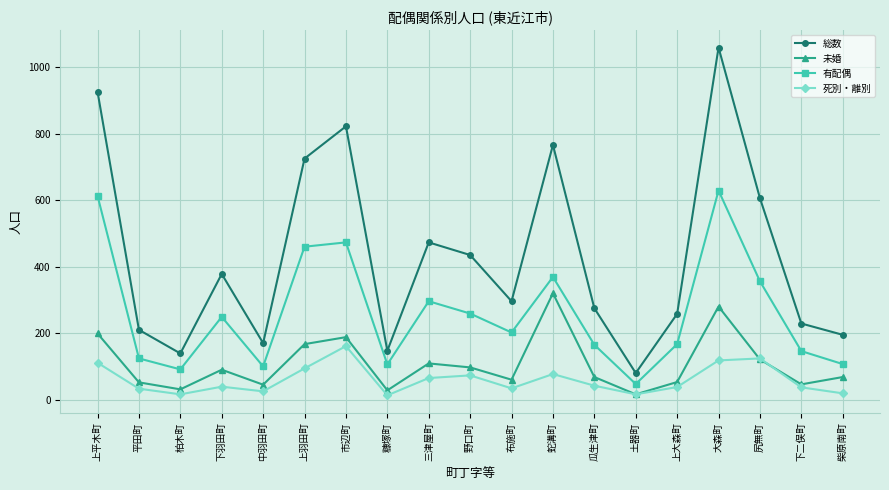

The value of 未婚 at 三津屋町 is 64. True or false?

False